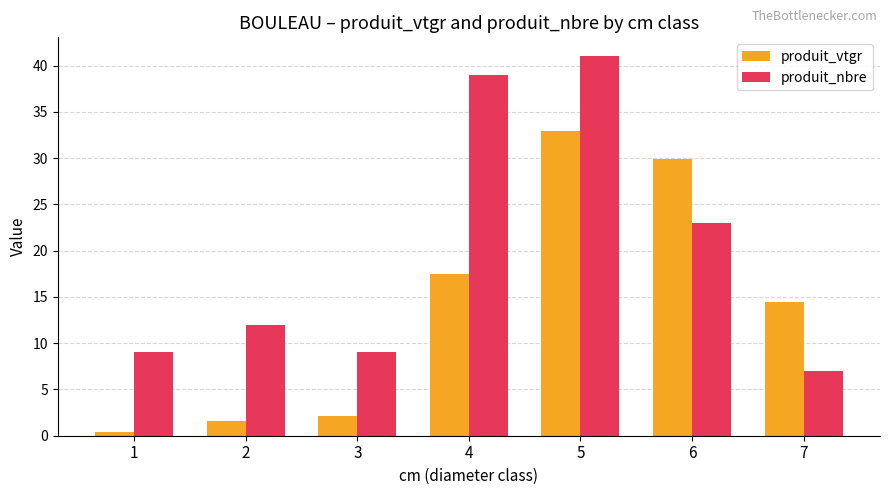

What are all the series names shown in the legend?

produit_vtgr, produit_nbre